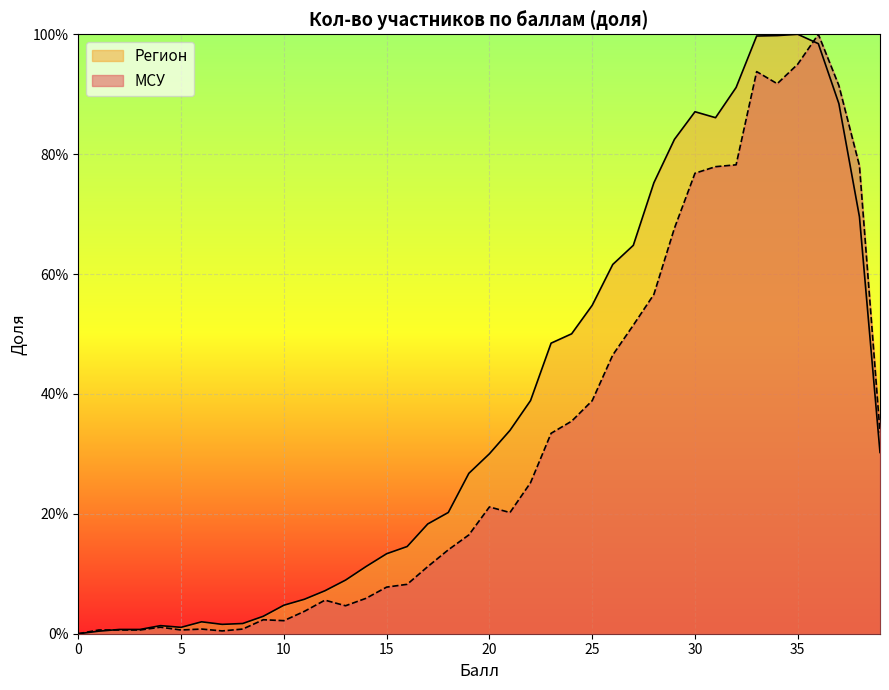

Is the value of Регион at 18 greater than the value of МСУ at 10?

Yes